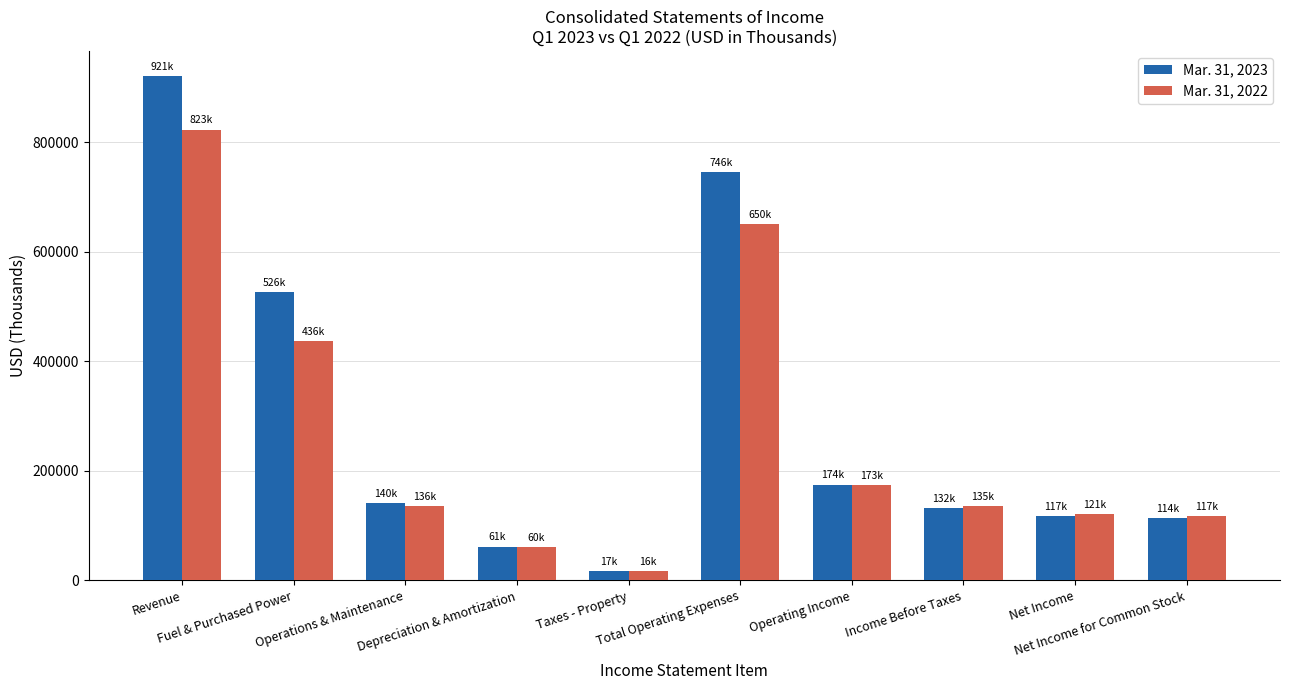

Rank the series at Net Income from lowest to highest value.

Mar. 31, 2023, Mar. 31, 2022